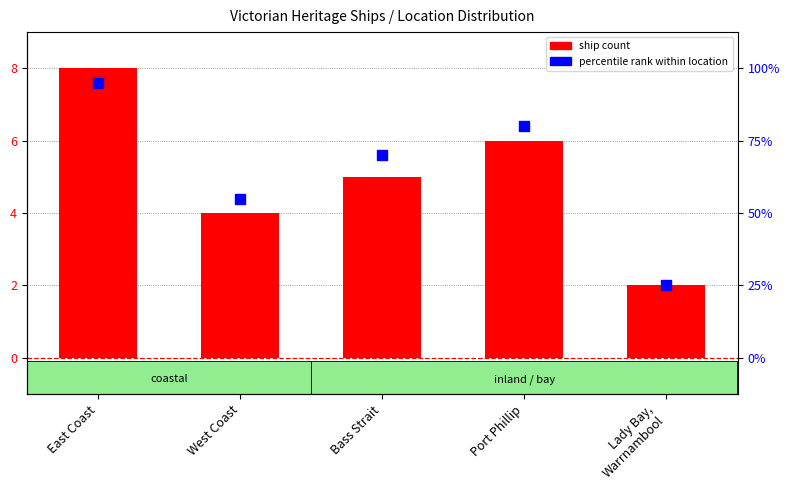

What are all the series names shown in the legend?

ship count, percentile rank within location